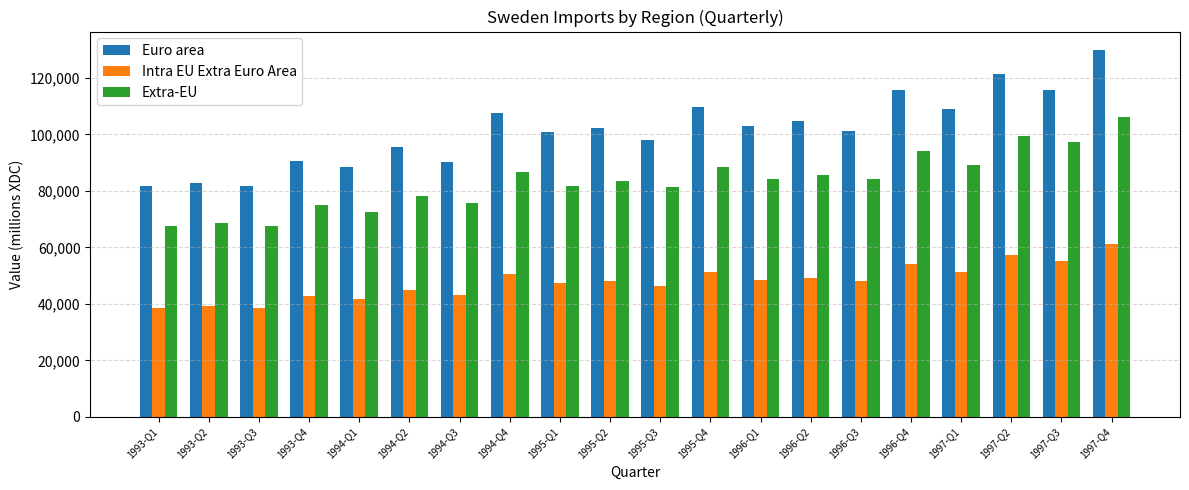

What is the difference between the maximum and minimum values in the Extra-EU series?

38631.8